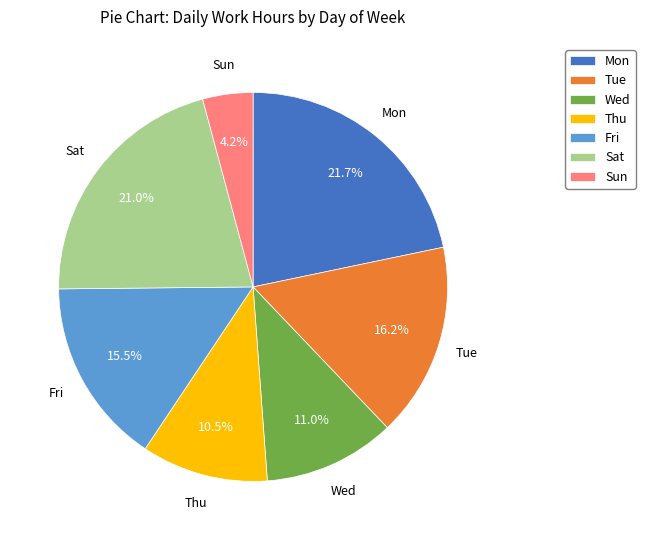

What portion of the pie excludes Sat?

79.0%